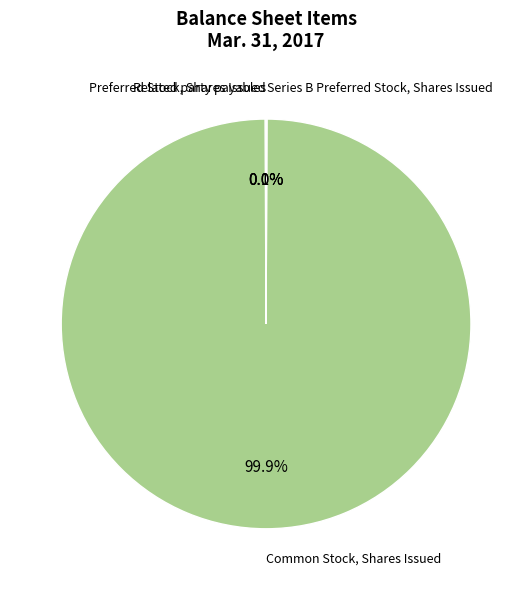

Does any single category account for the majority?

Yes